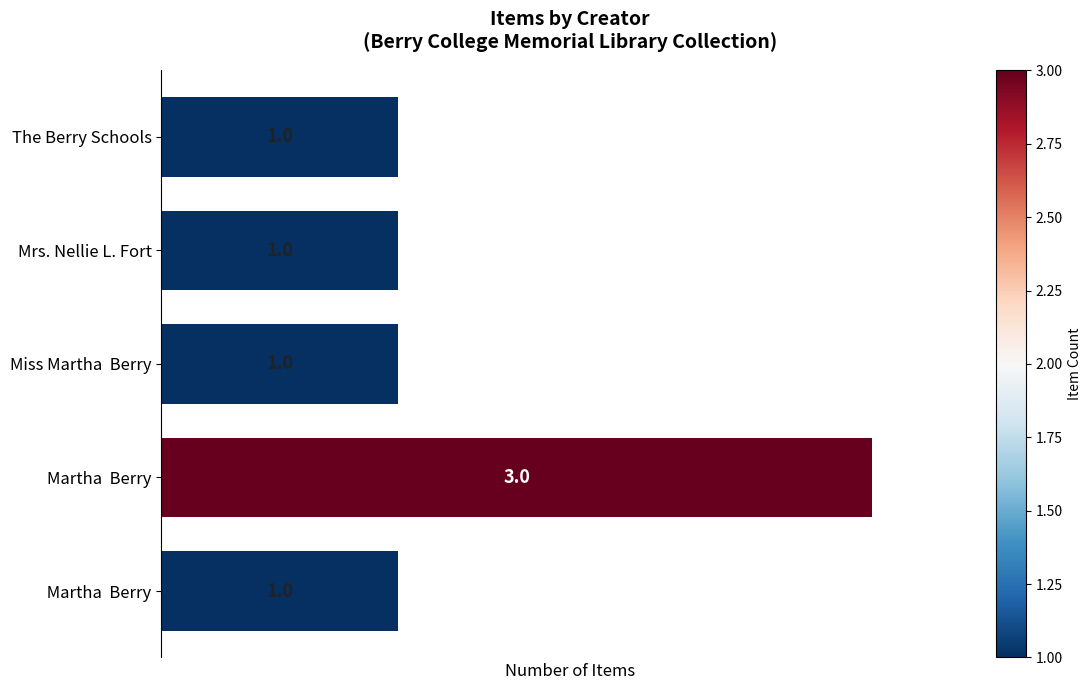

How many data points are above 1?

1